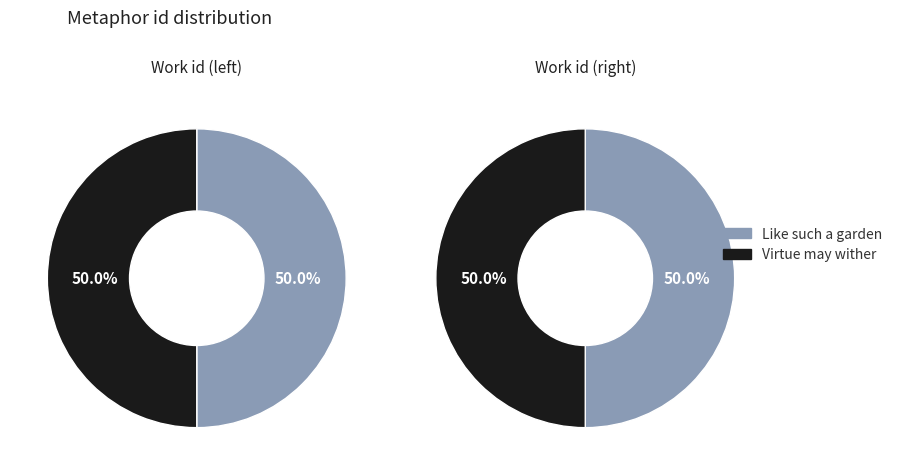

Rank the categories by People affected value from lowest to highest.

Like such a garden, Virtue may wither